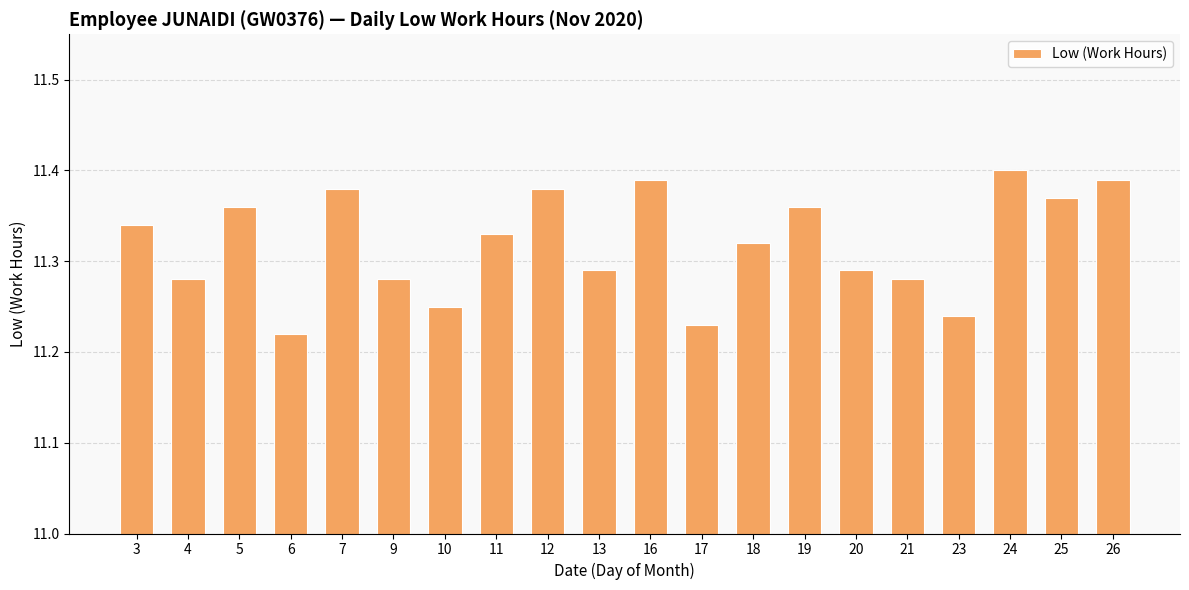

Where is the data nearest to the value 11?

6